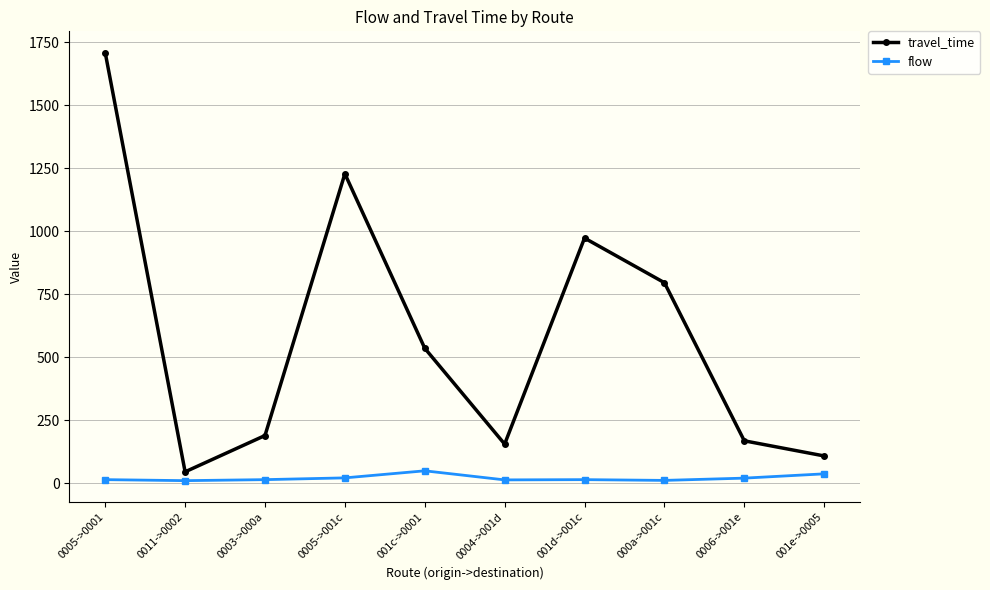

Is this an area chart (filled region under the line)?

No